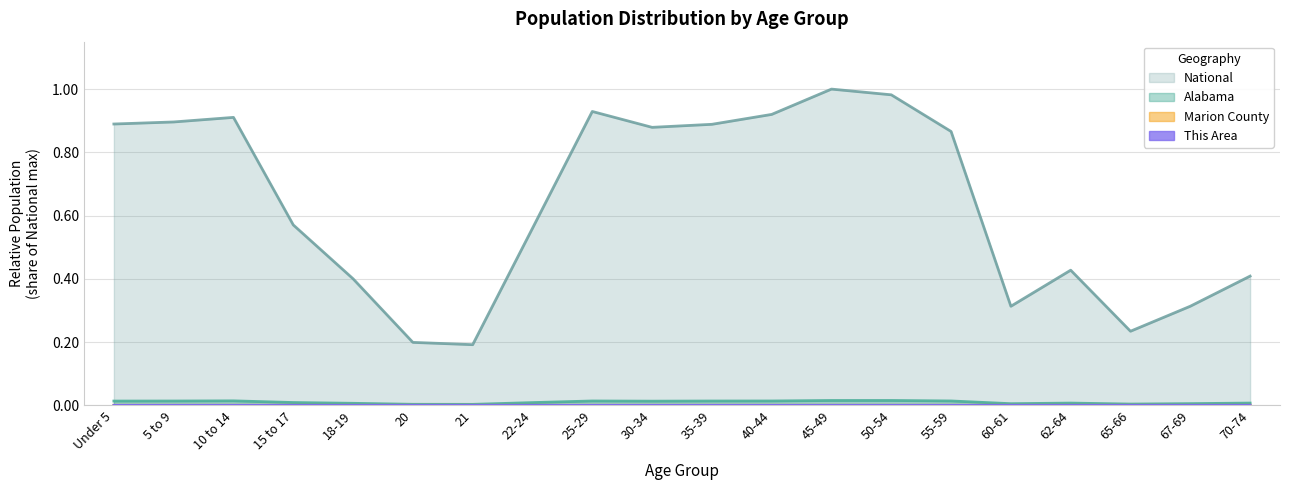

Reading left to right, what are all the values shown in this chart?

This Area: Under 5=0.0	5 to 9=0.0	10 to 14=0.0	15 to 17=0.0	18-19=0.0	20=0.0	21=0.0	22-24=0.0	25-29=0.0	30-34=0.0	35-39=0.0	40-44=0.0	45-49=0.0	50-54=0.0	55-59=0.0	60-61=0.0	62-64=0.0	65-66=0.0	67-69=0.0	70-74=0.0
Marion County: Under 5=0.0	5 to 9=0.0	10 to 14=0.0	15 to 17=0.0	18-19=0.0	20=0.0	21=0.0	22-24=0.0	25-29=0.0	30-34=0.0	35-39=0.0	40-44=0.0	45-49=0.0	50-54=0.0	55-59=0.0	60-61=0.0	62-64=0.0	65-66=0.0	67-69=0.0	70-74=0.0
Alabama: Under 5=0.0	5 to 9=0.0	10 to 14=0.0	15 to 17=0.0	18-19=0.0	20=0.0	21=0.0	22-24=0.0	25-29=0.0	30-34=0.0	35-39=0.0	40-44=0.0	45-49=0.0	50-54=0.0	55-59=0.0	60-61=0.0	62-64=0.0	65-66=0.0	67-69=0.0	70-74=0.0
National: Under 5=0.9	5 to 9=0.9	10 to 14=0.9	15 to 17=0.6	18-19=0.4	20=0.2	21=0.2	22-24=0.6	25-29=0.9	30-34=0.9	35-39=0.9	40-44=0.9	45-49=1.0	50-54=1.0	55-59=0.9	60-61=0.3	62-64=0.4	65-66=0.2	67-69=0.3	70-74=0.4